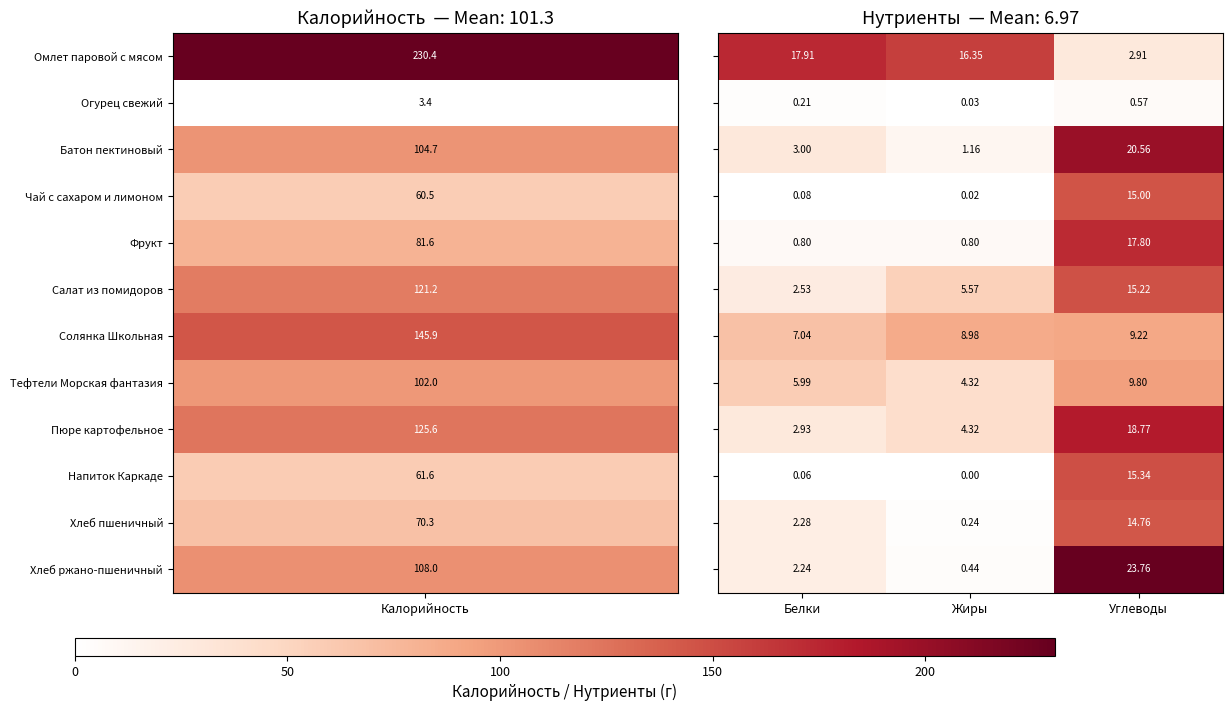

Which label corresponds to the smallest value in the chart?

Жиры